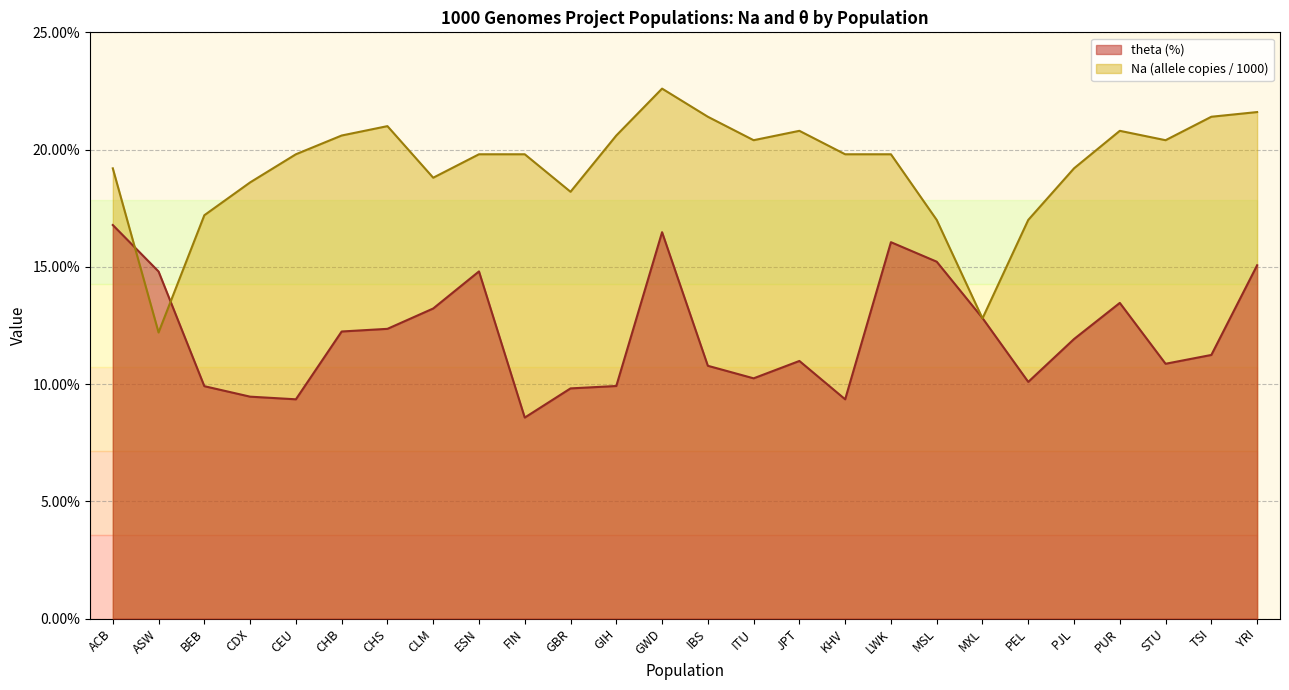

Where is Na (allele copies) nearest to the value 0?

ASW